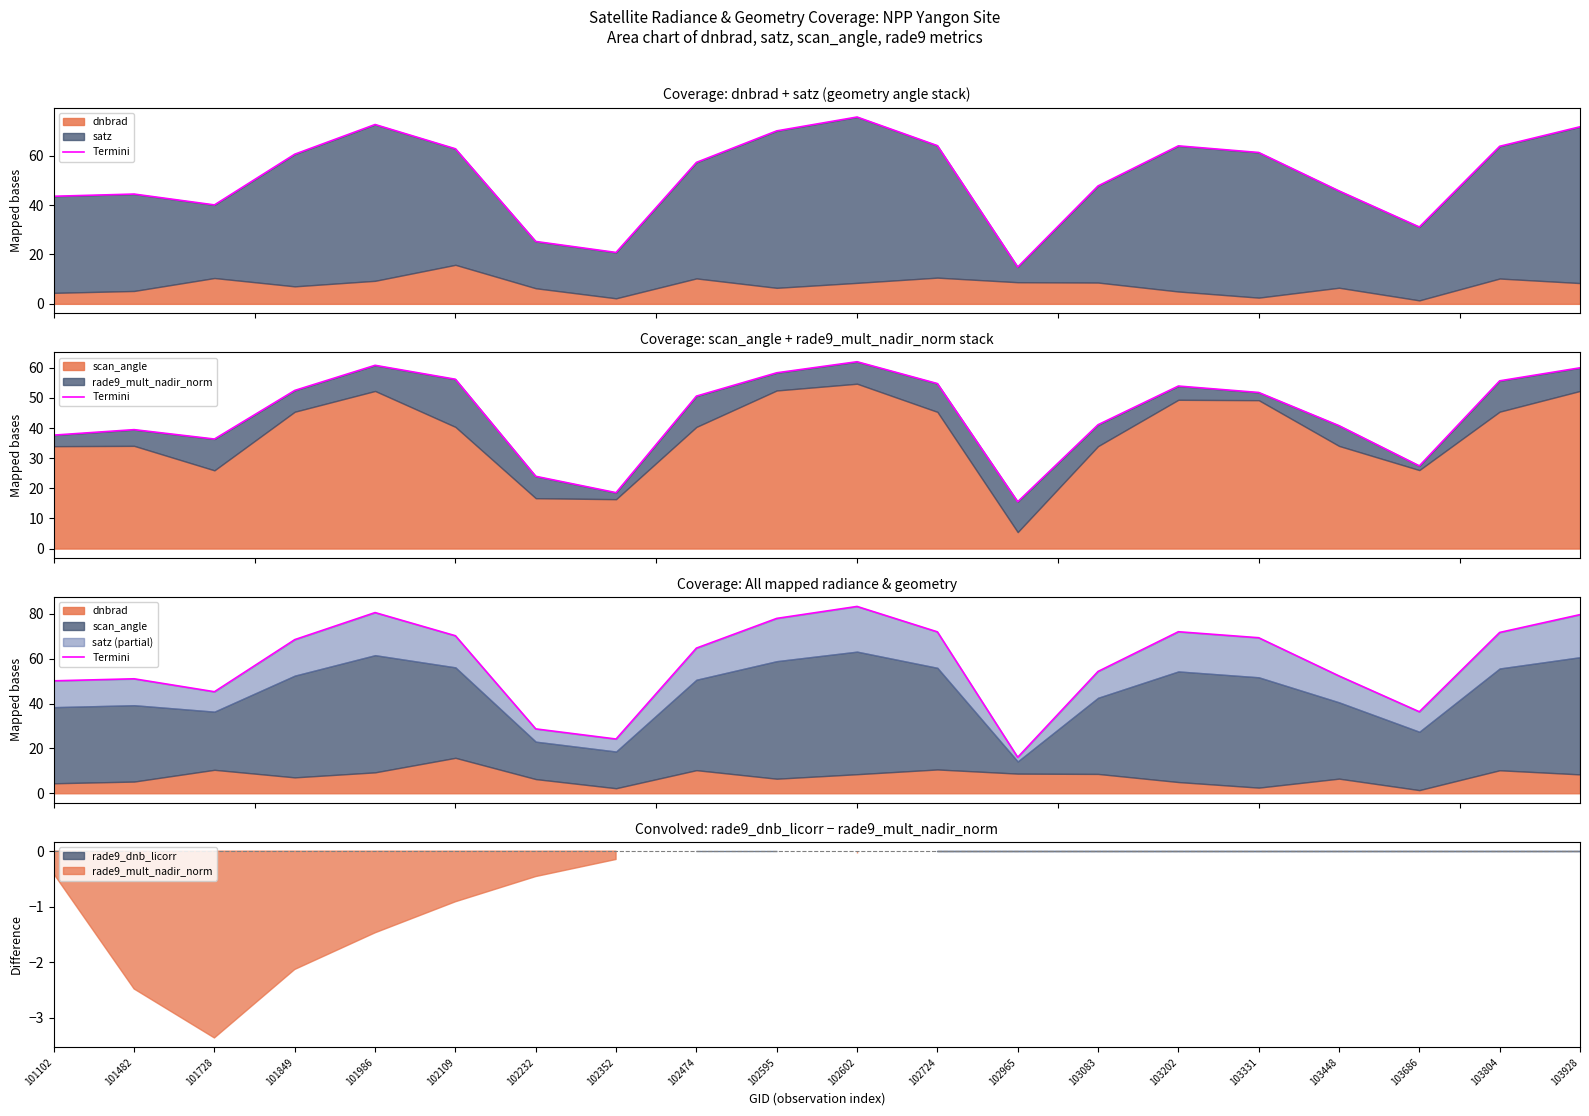

Reading left to right, what are all the values shown in this chart?

50.2	51.1	45.3	68.6	80.6	70.3	28.7	24.2	64.8	78.0	83.4	72.0	16.1	54.4	72.1	69.4	52.4	36.4	71.8	79.7